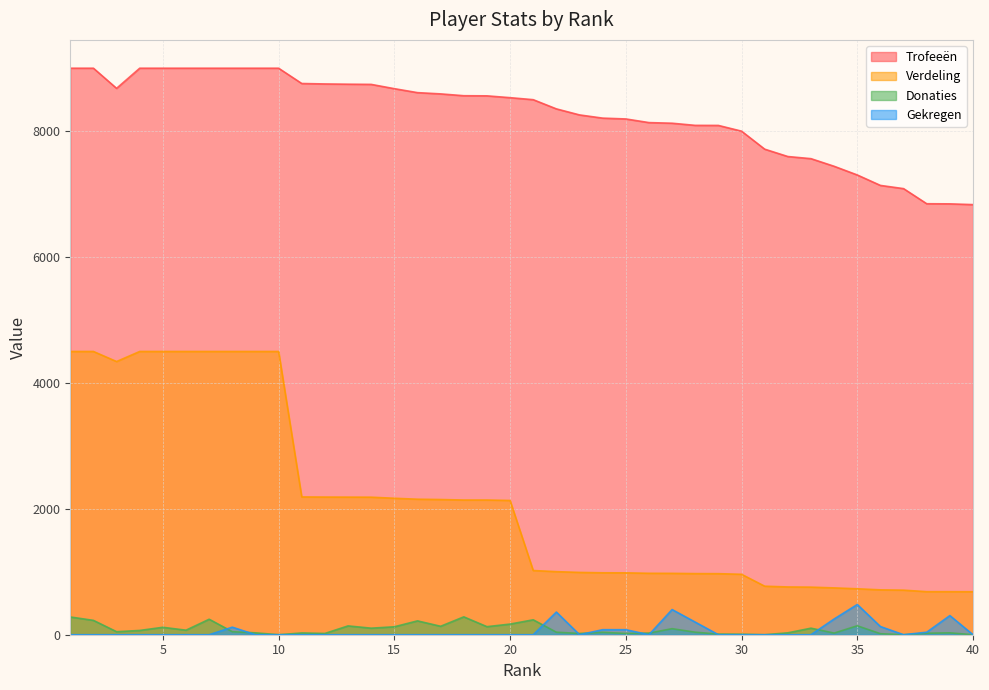

True or false: Trofeeën has a value of 8612 at 16.

True